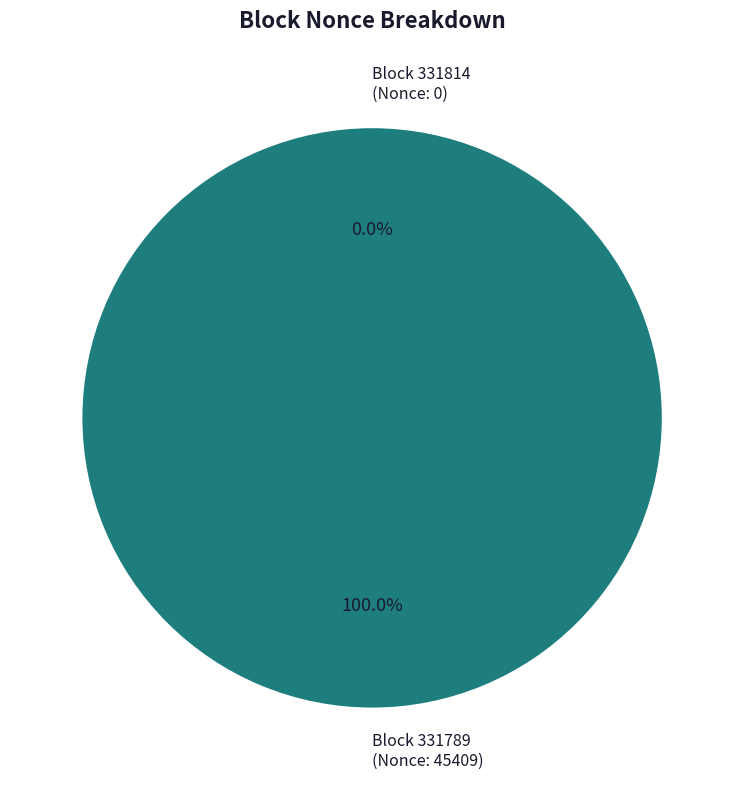

Which category accounts for the majority?

331789